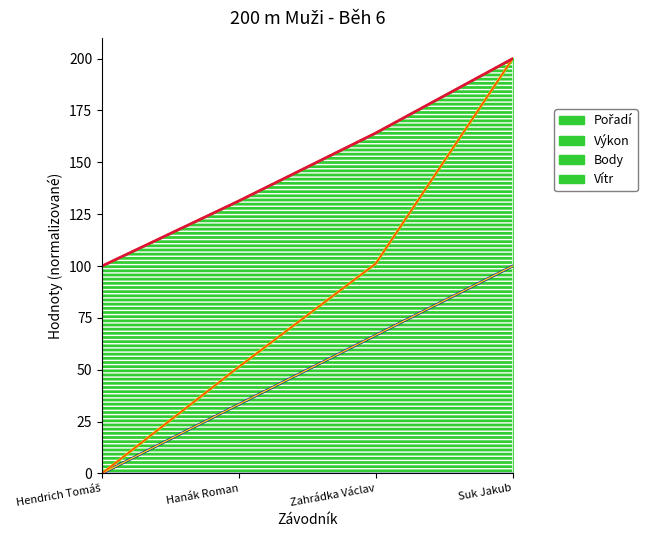

List the labels in order of Body value, smallest first.

Hendrich Tomáš, Hanák Roman, Zahrádka Václav, Suk Jakub